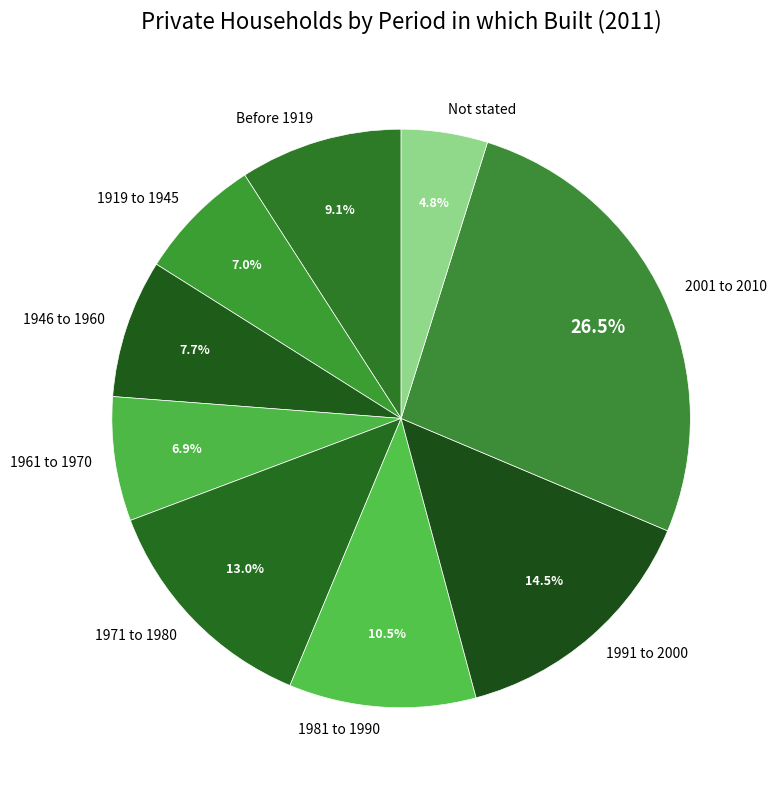

Is there any slice that represents more than half of the pie?

No